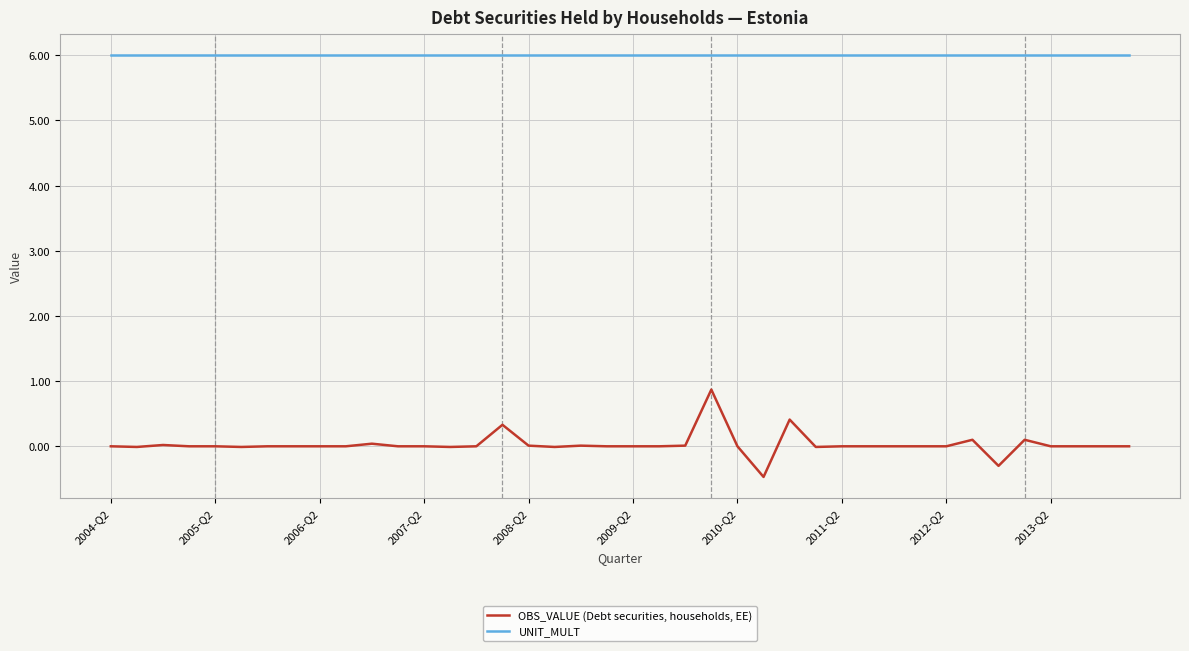

Rank the series by their average value, from lowest to highest.

OBS_VALUE (Debt securities, households, EE), UNIT_MULT